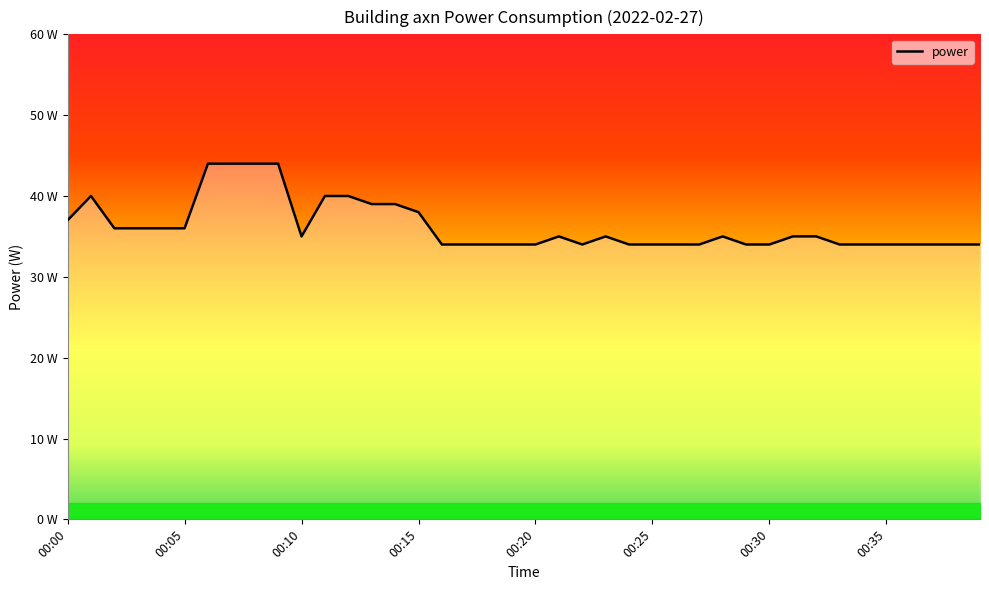

Does the chart have visible grid lines?

No